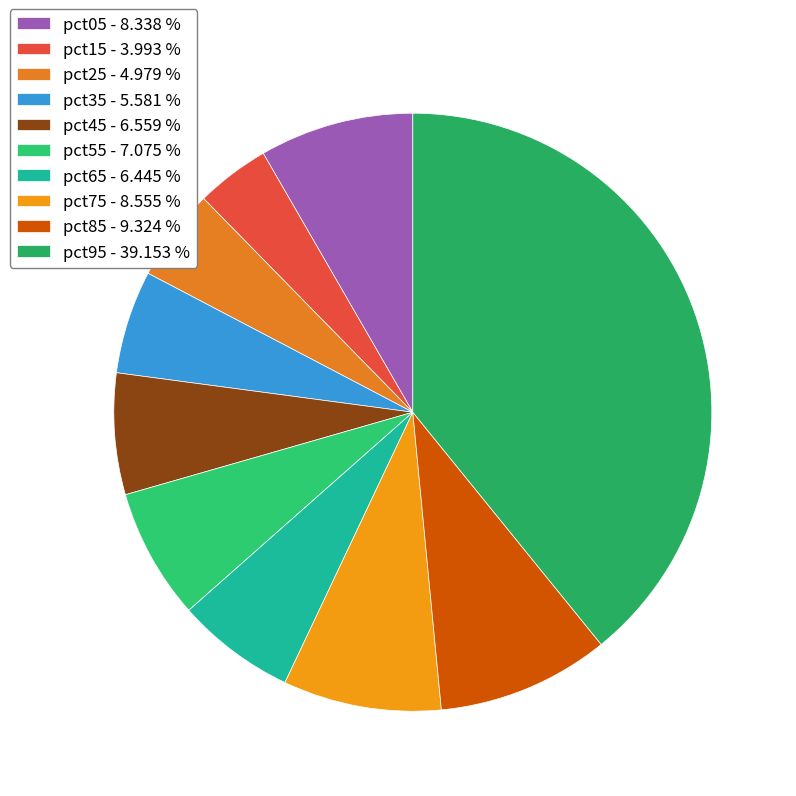

Is there a majority slice in this chart?

No